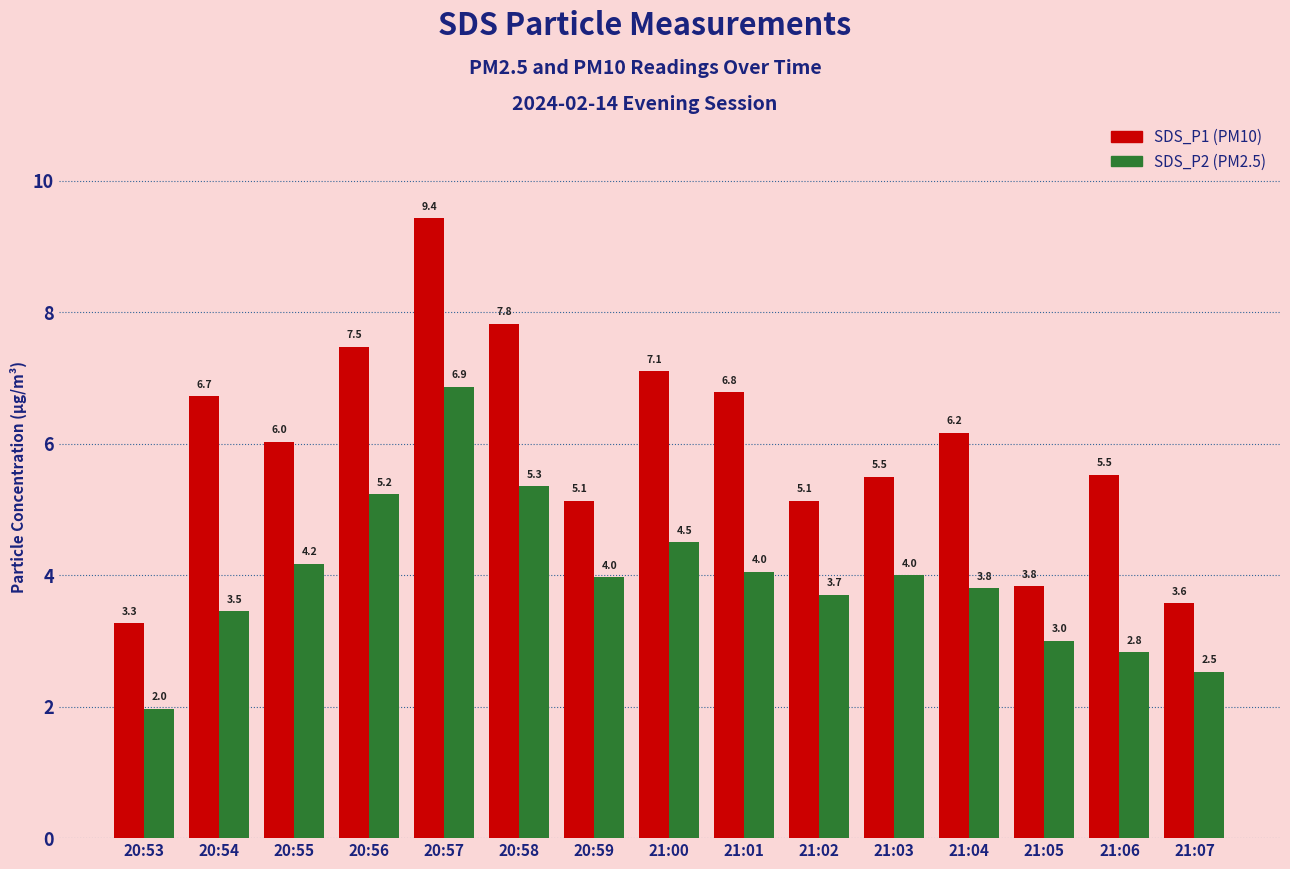

Between 20:55 and 21:02, which series saw the biggest shift?

SDS_P1 (PM10)